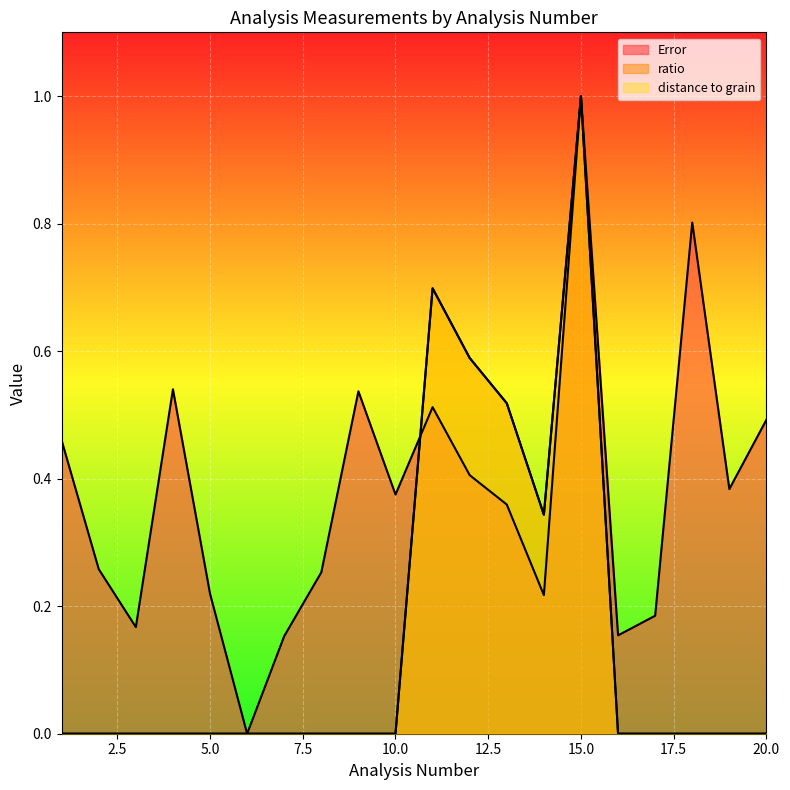

How many values in the distance to grain series exceed 0?

5